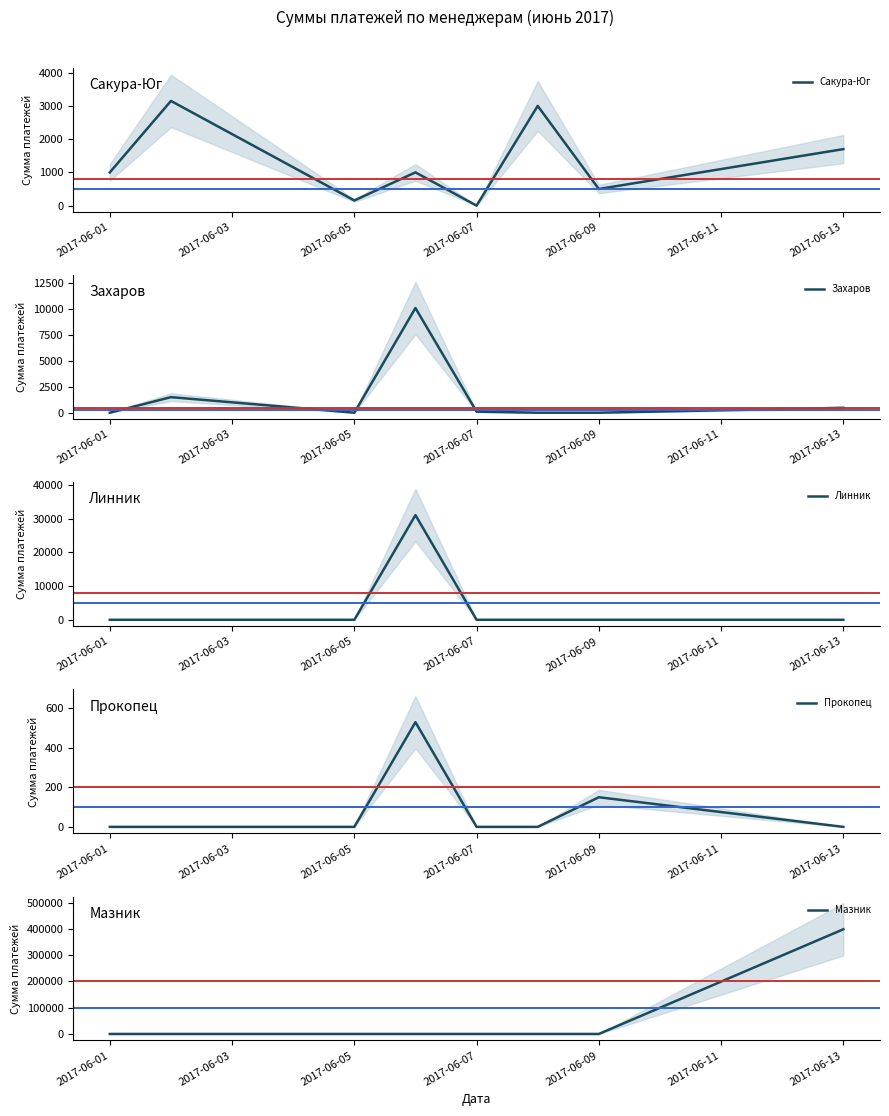

Where is Сакура-Юг nearest to the value 1575?

2017-06-13